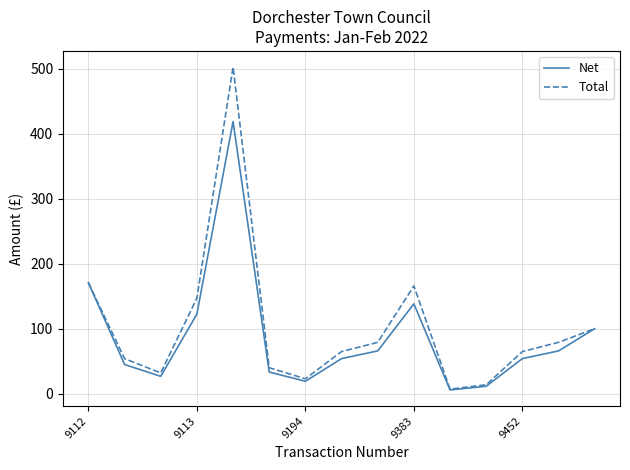

Rank the series by their maximum value, from highest to lowest.

Total, Net